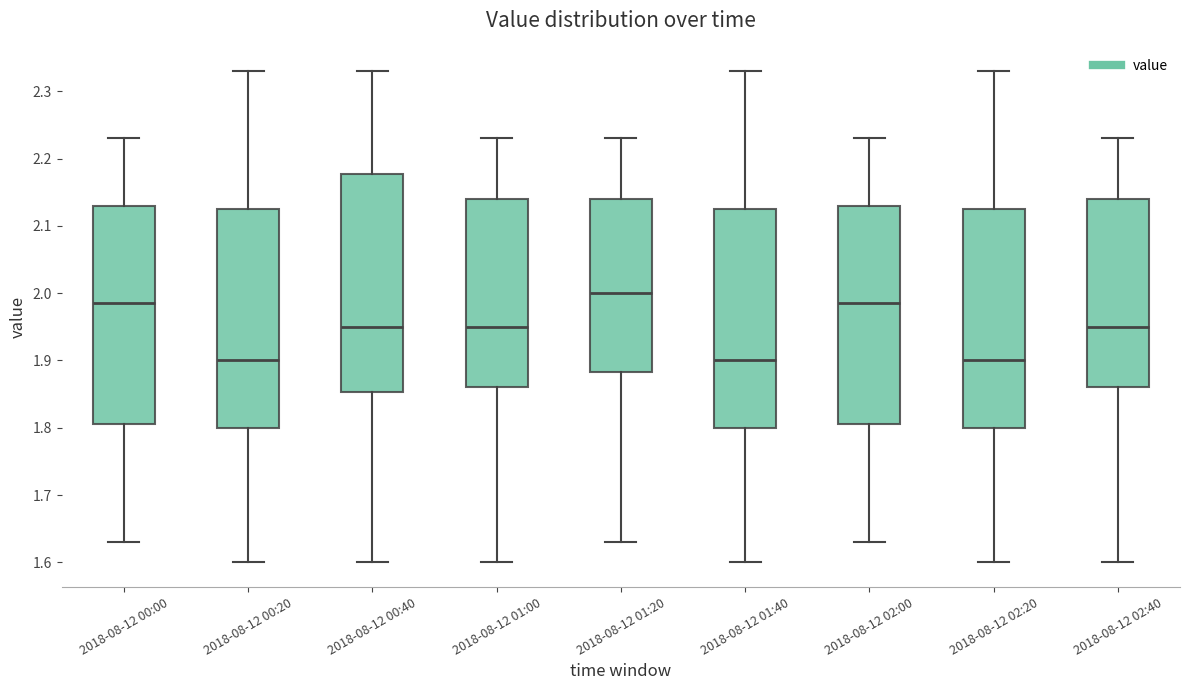

Reading left to right, transcribe this box plot: for each box, give where its median line is, the range the box spans, and where its two whiskers end, as read against the y-axis. The values are not printed on the chart, so give them approximately, as read against the axis.

2018-08-12 00:00: median 1.99, box 1.81 to 2.13, whiskers 1.63 to 2.23
2018-08-12 00:20: median 1.90, box 1.80 to 2.13, whiskers 1.60 to 2.33
2018-08-12 00:40: median 1.95, box 1.85 to 2.18, whiskers 1.60 to 2.33
2018-08-12 01:00: median 1.95, box 1.86 to 2.14, whiskers 1.60 to 2.23
2018-08-12 01:20: median 2.00, box 1.88 to 2.14, whiskers 1.63 to 2.23
2018-08-12 01:40: median 1.90, box 1.80 to 2.13, whiskers 1.60 to 2.33
2018-08-12 02:00: median 1.99, box 1.81 to 2.13, whiskers 1.63 to 2.23
2018-08-12 02:20: median 1.90, box 1.80 to 2.13, whiskers 1.60 to 2.33
2018-08-12 02:40: median 1.95, box 1.86 to 2.14, whiskers 1.60 to 2.23